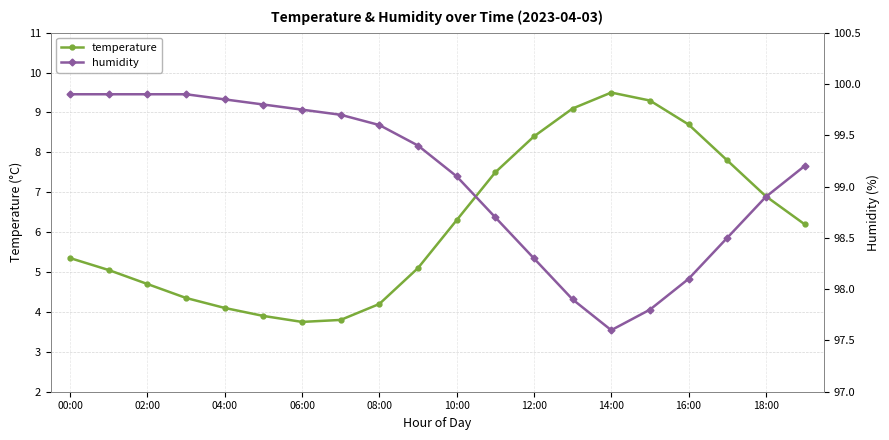

Is it true that temperature equals 6.9 at 08:00?

False